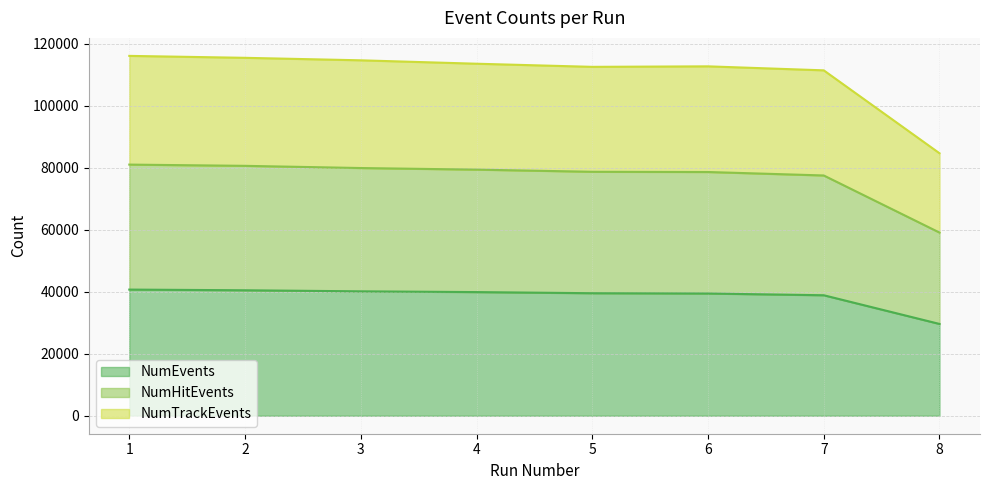

At which category does NumTrackEvents reach its first local peak?

6